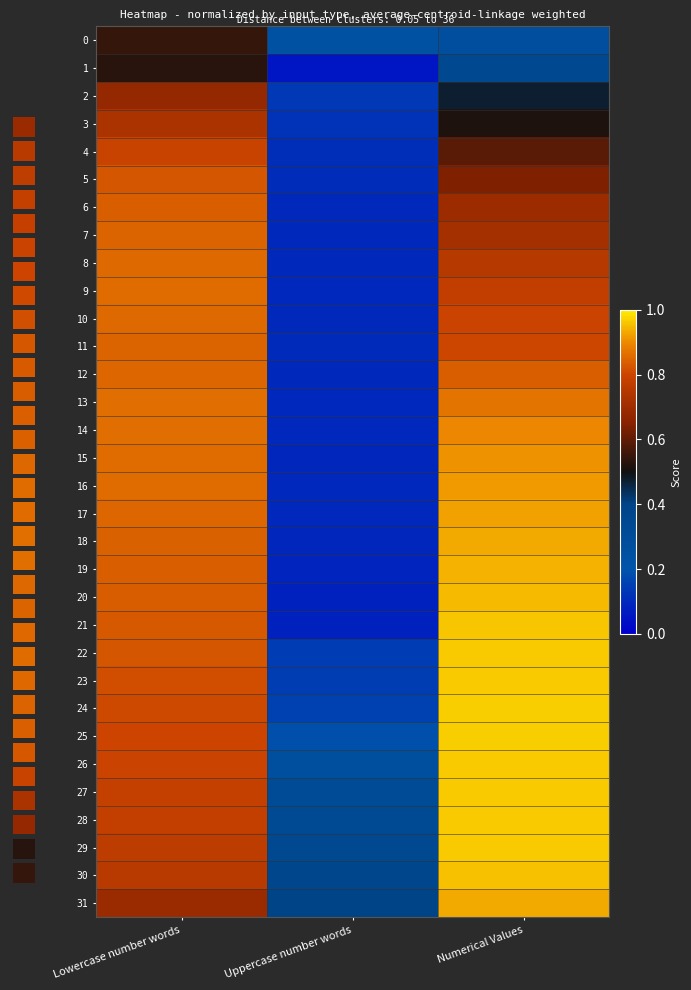

What is the spread (max minus min) of values at Numerical Values?

0.7